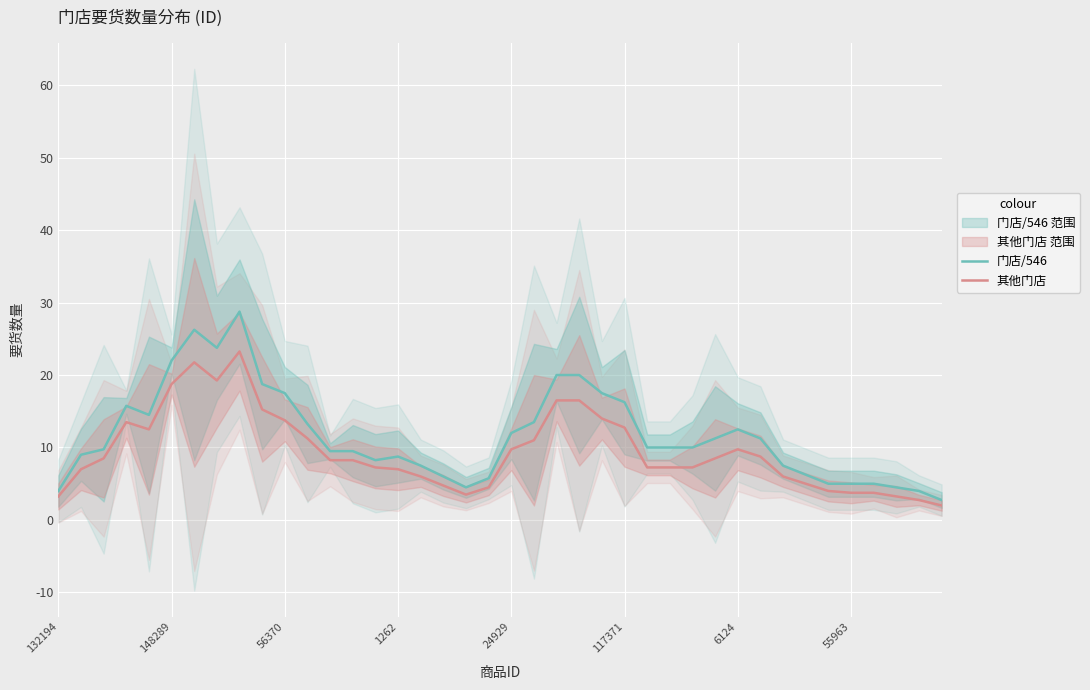

List the series in order of their peak value, highest first.

门店/546, 其他门店